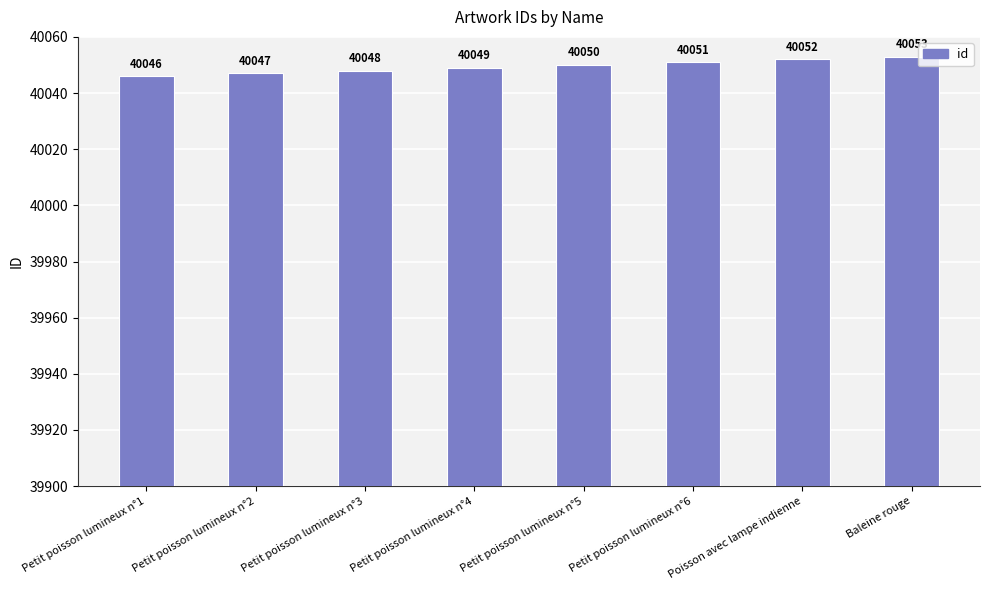

Reading left to right, what are all the values shown in this chart?

40046	40047	40048	40049	40050	40051	40052	40053